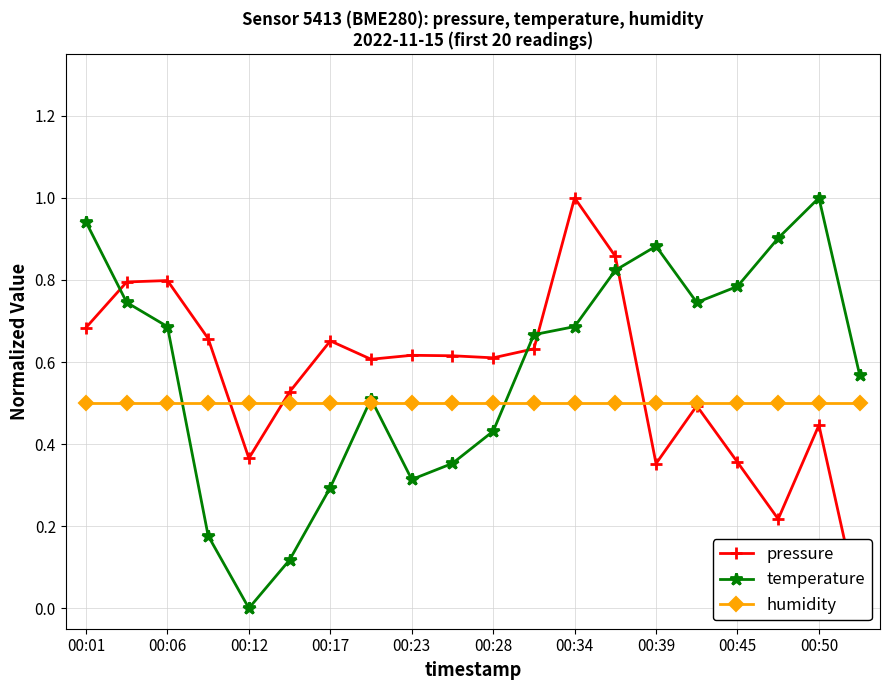

At which label does humidity reach its peak?

00:01